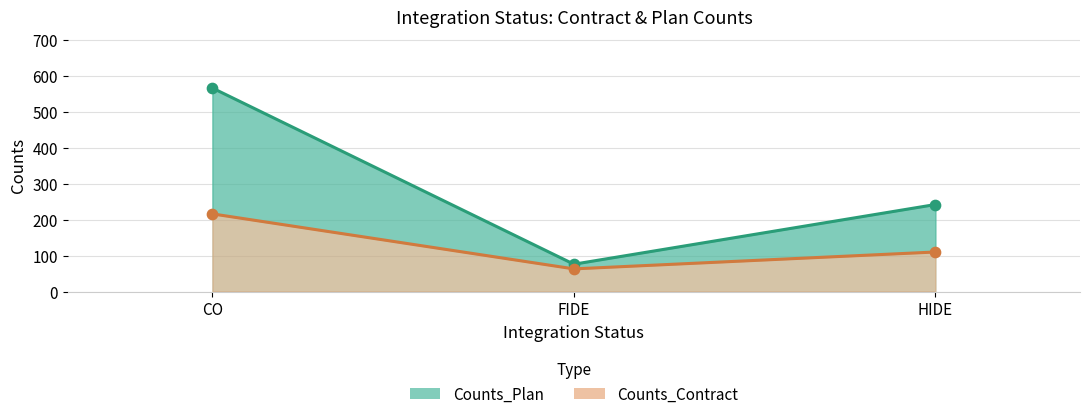

What are all the series names shown in the legend?

Counts_Plan, Counts_Contract